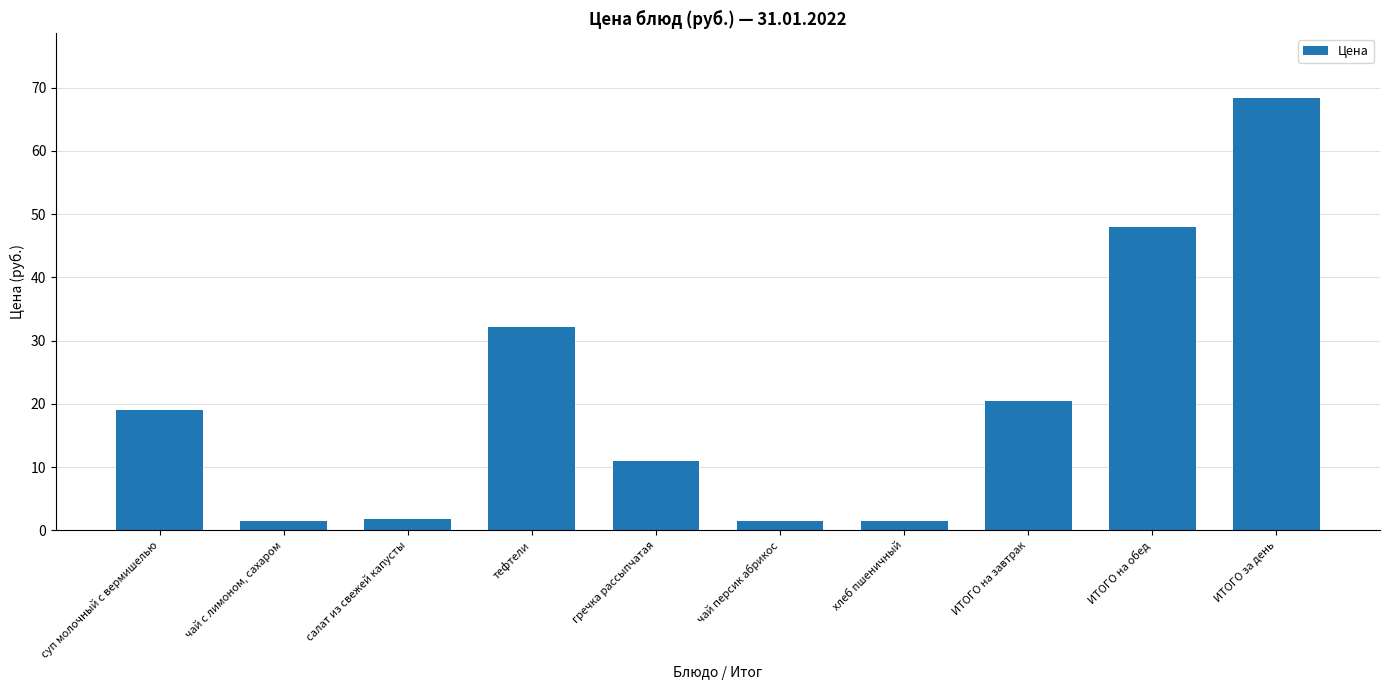

How many categories are shown in the chart?

10